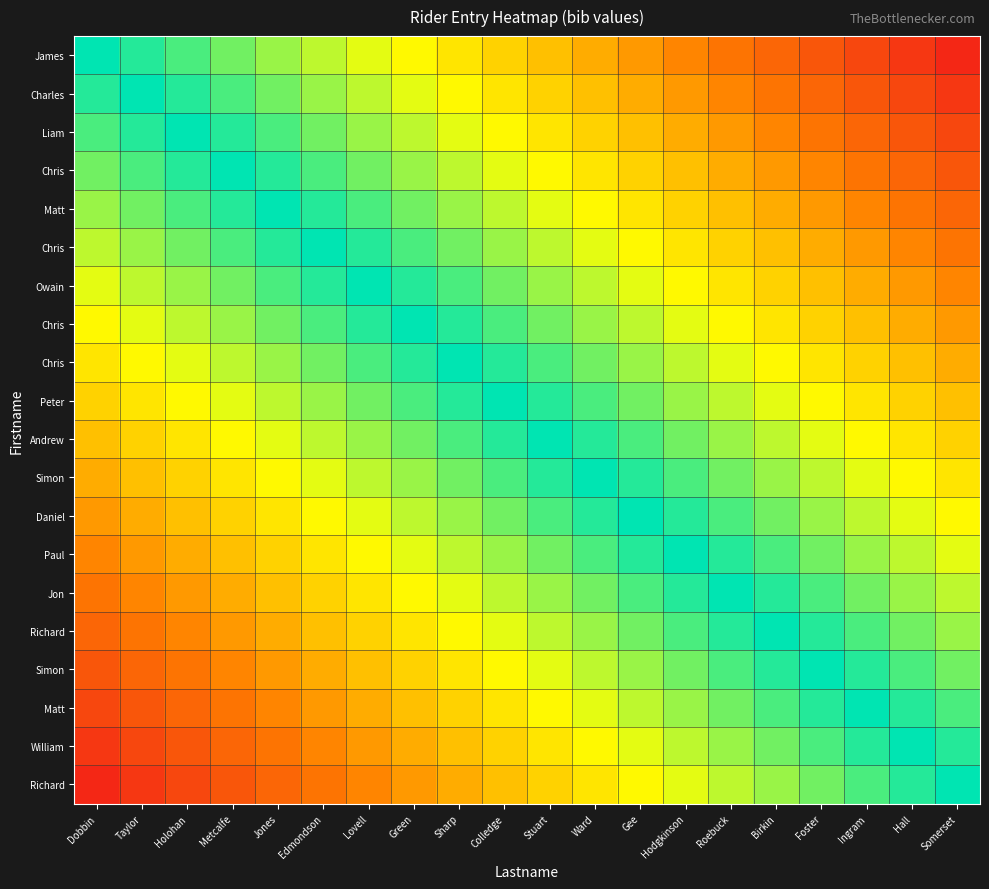

What is the maximum value shown in the chart?

1.0